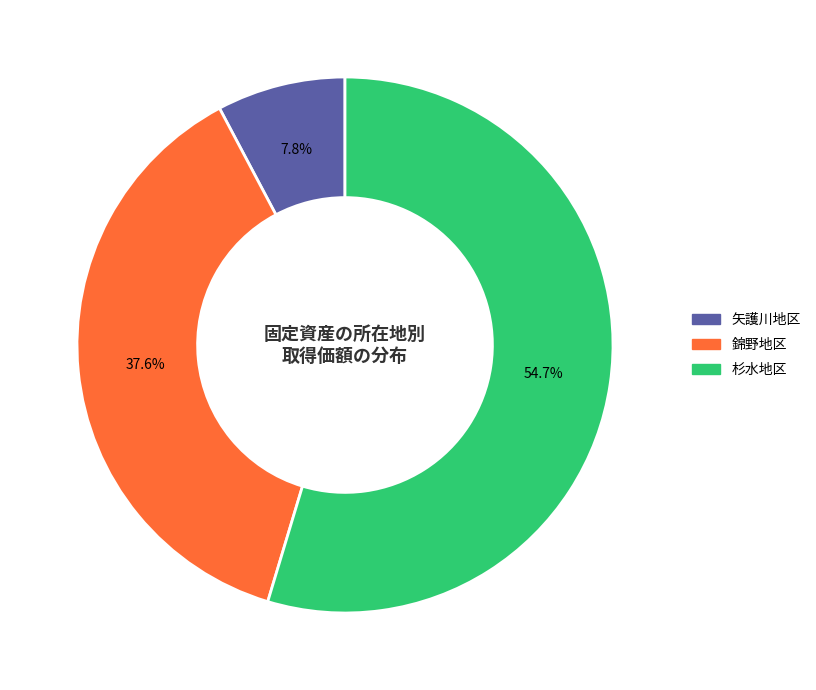

Is there a majority slice in this chart?

Yes